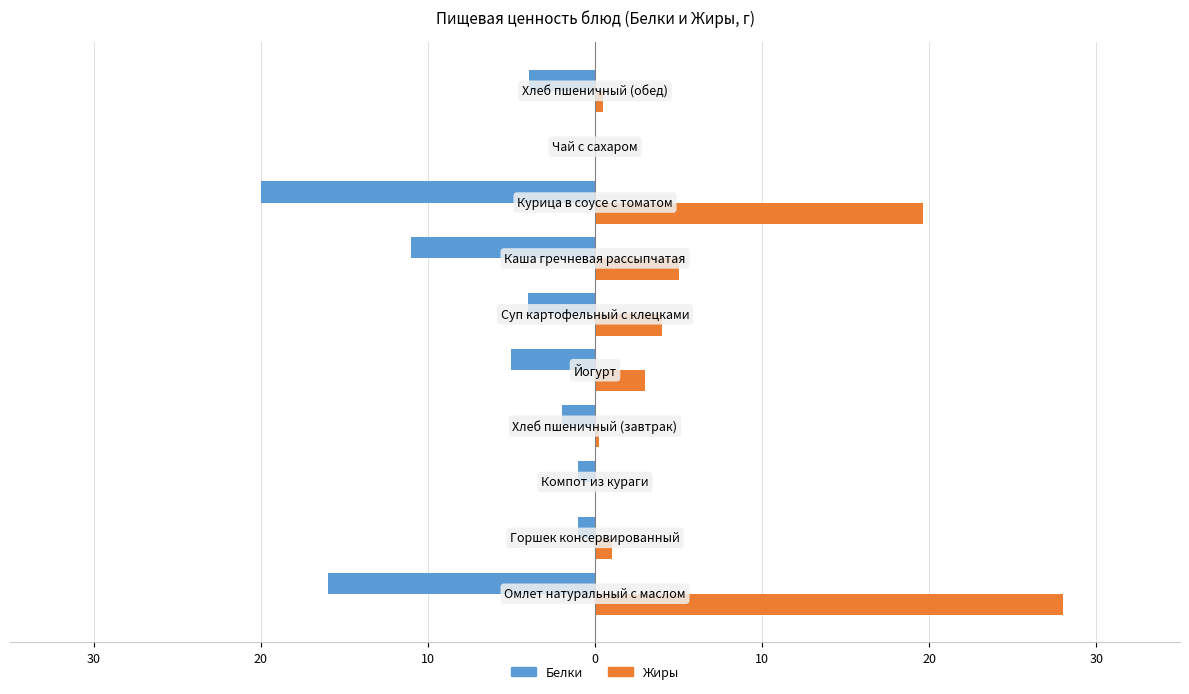

What are all the series names shown in the legend?

Белки, Жиры